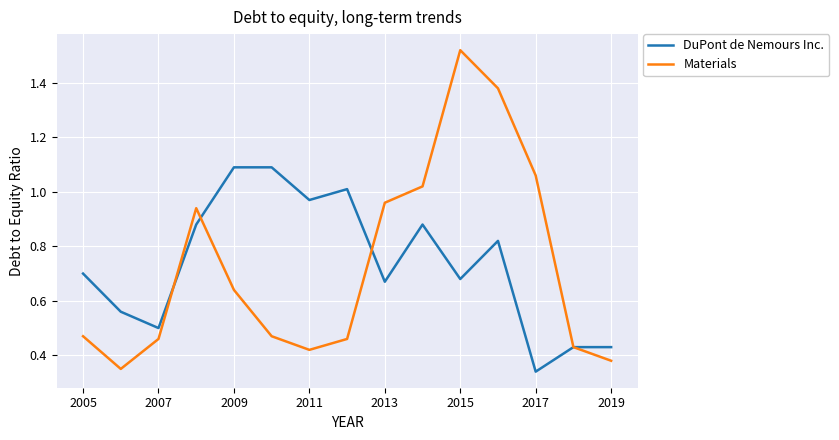

List the series in order of their peak value, lowest first.

DuPont de Nemours Inc., Materials